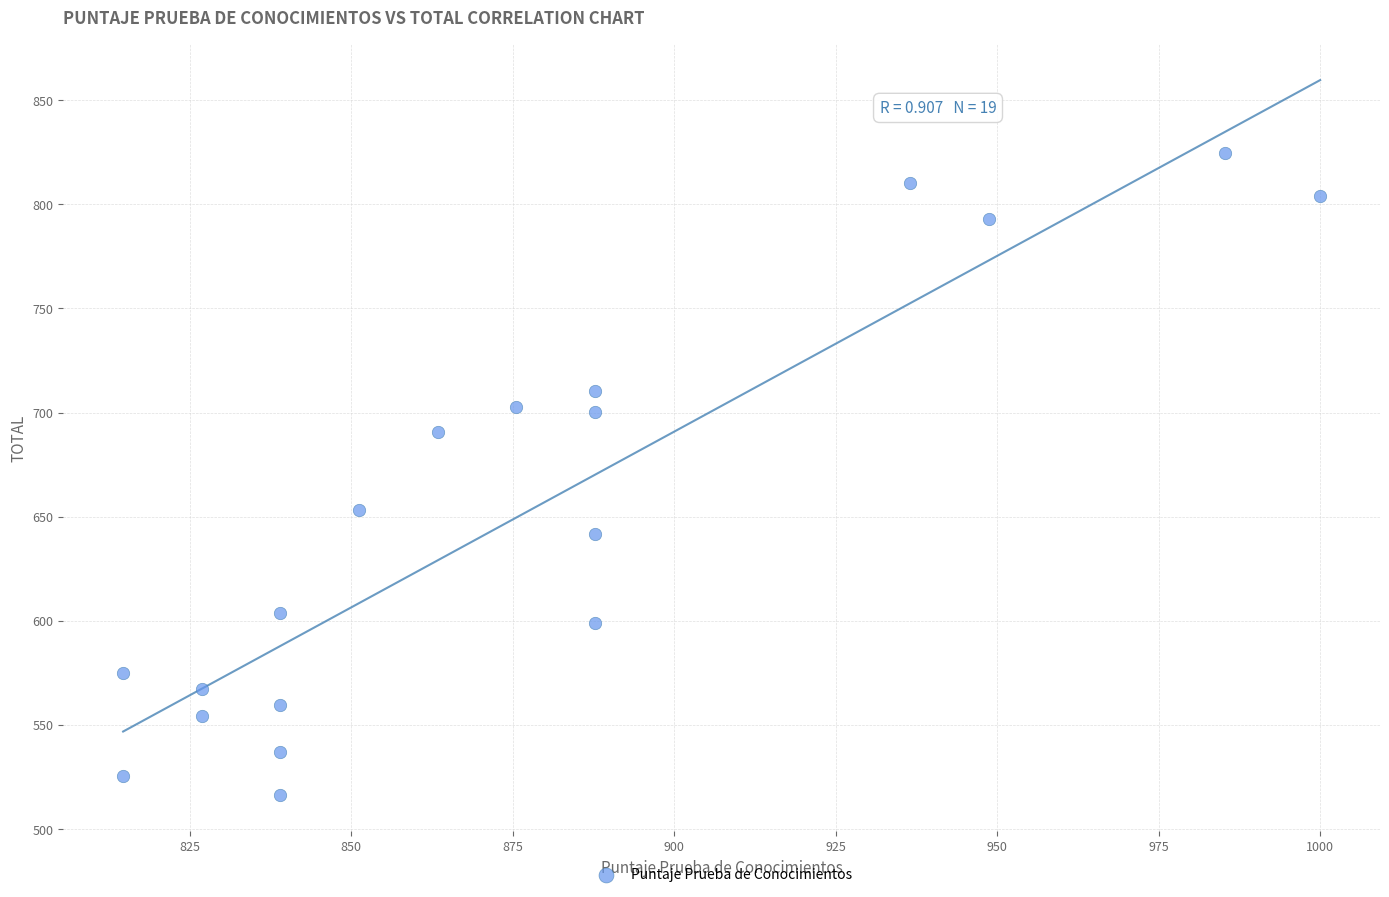

What Y value in the scatter plot is closest to 670?

653.3